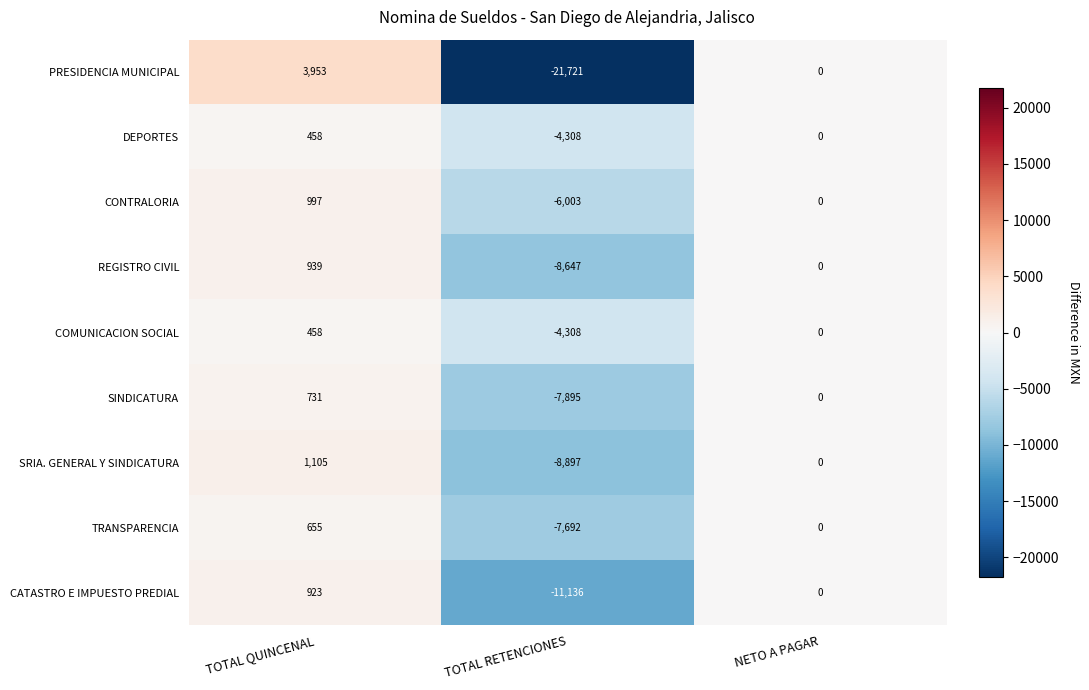

True or false: TRANSPARENCIA has a value of 0 at NETO A PAGAR.

True